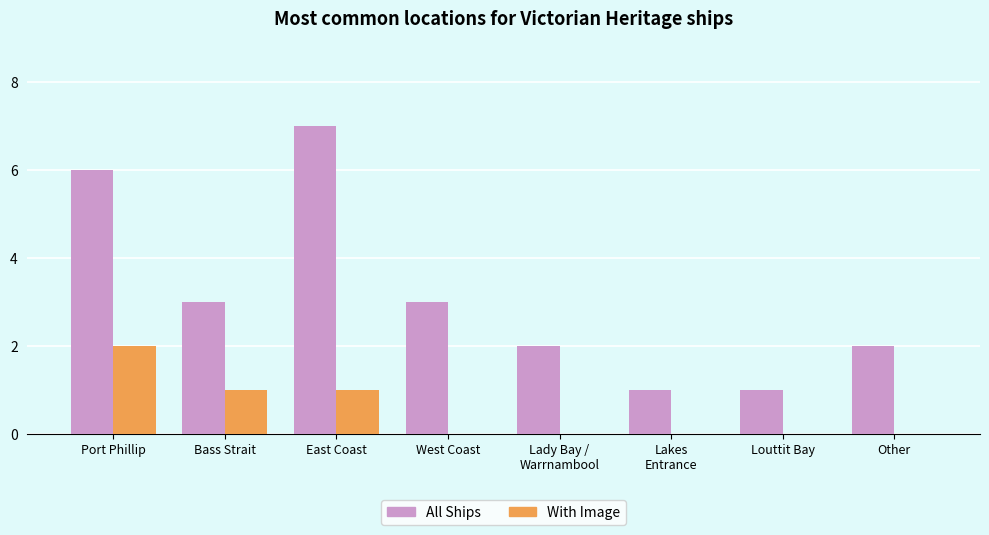

What is the sum of all With Image values?

4